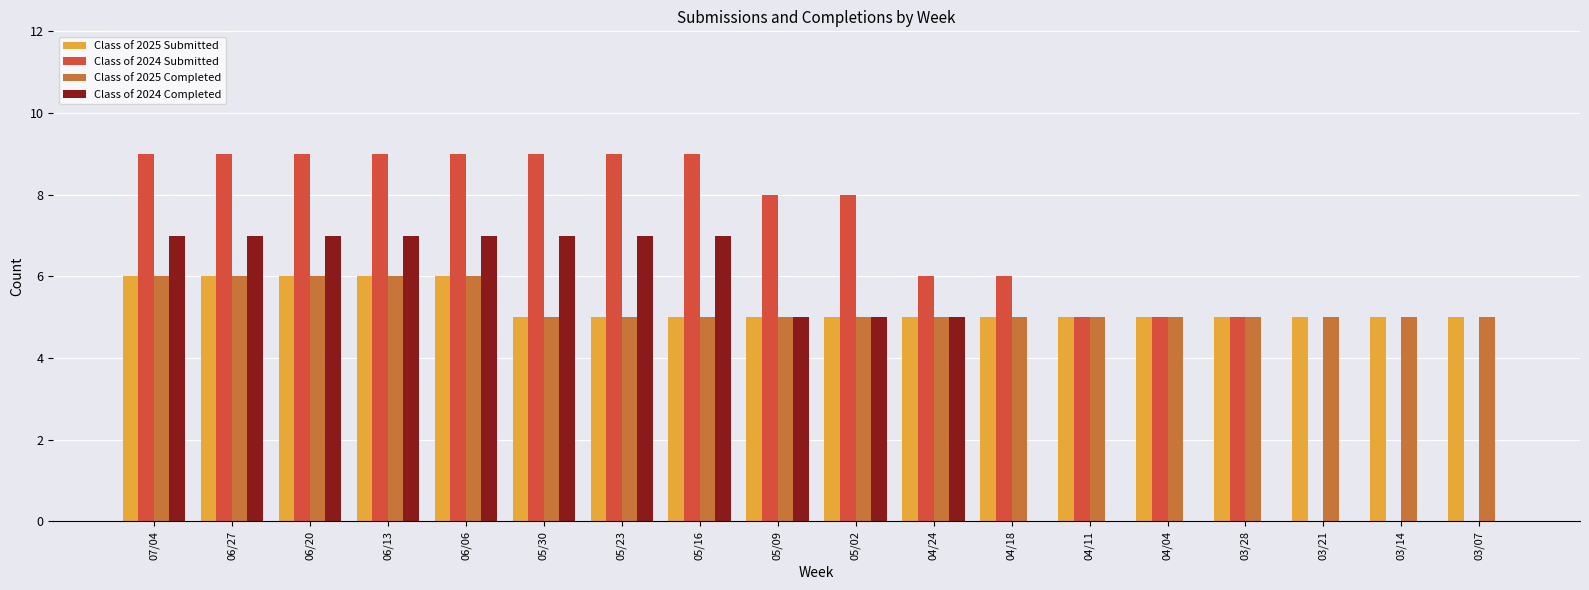

The Class of 2024 Completed series shows 3 at 05/16. True or false?

False